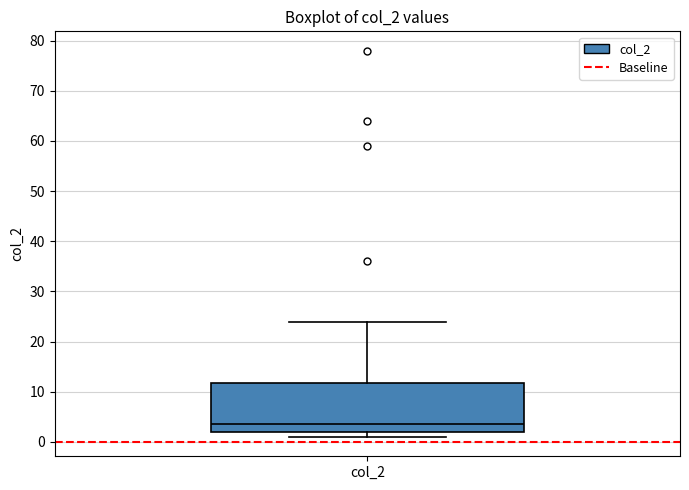

Read this box plot against the y-axis: the position of the median line, the range covered by the box, and the ends of both whiskers. The values are not printed on the chart, so give them approximately, as read against the axis.

median 4, box 2 to 12, whiskers 1 to 24